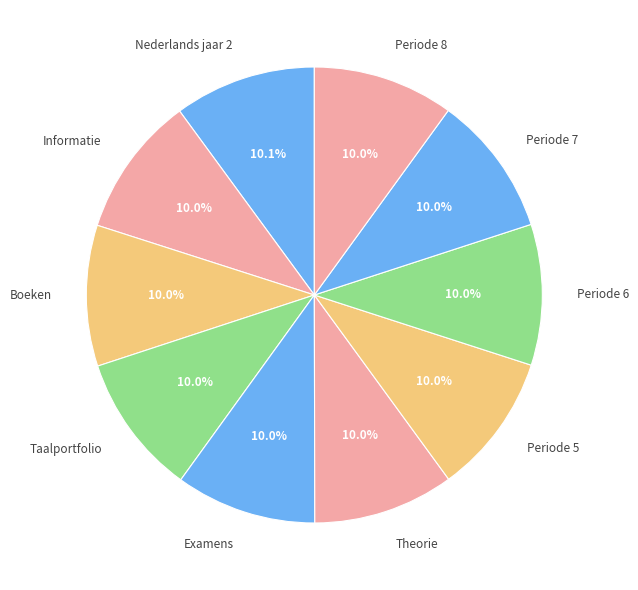

What percentage is NOT represented by Periode 8?

90.0%